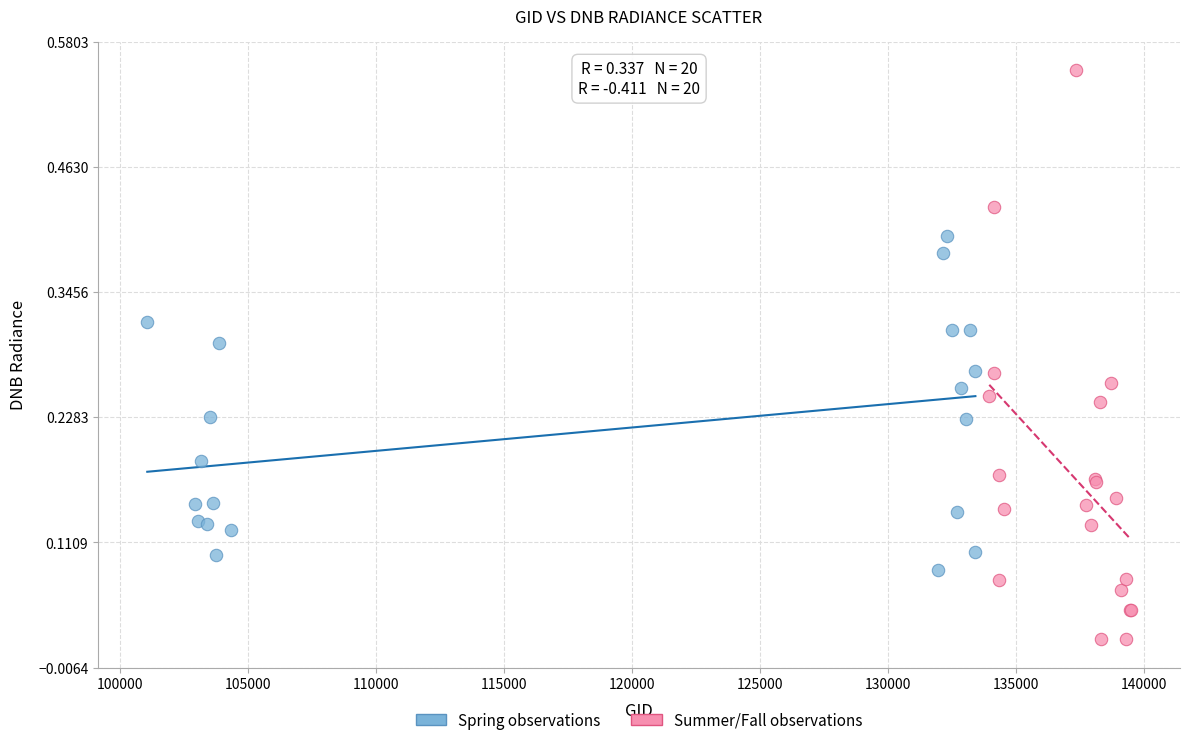

What are all the series names shown in the legend?

Spring observations, Summer/Fall observations